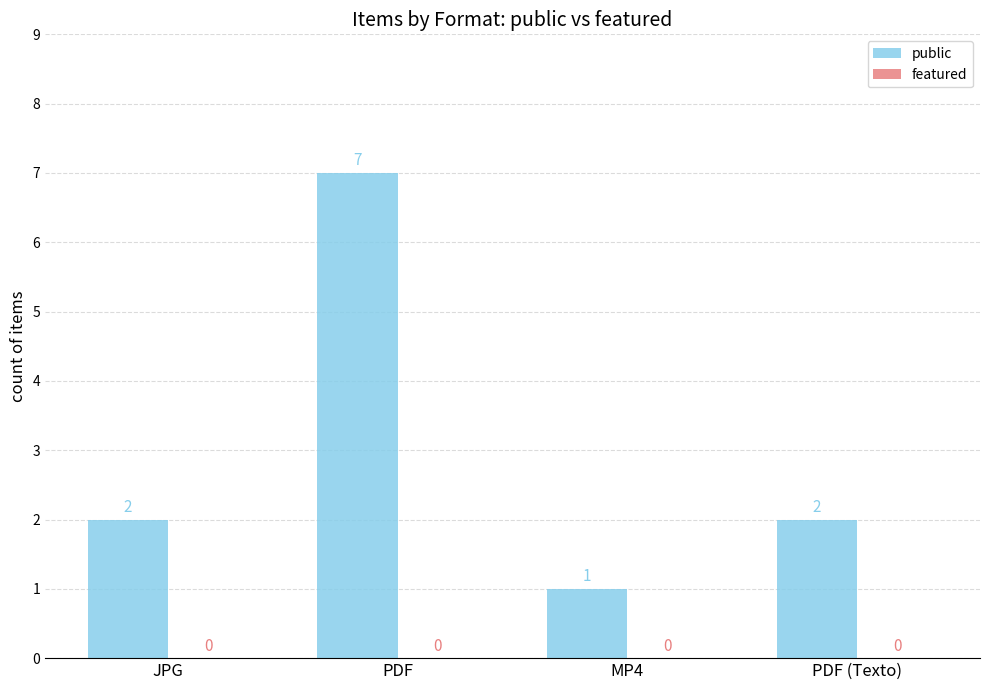

What is the maximum value shown in the chart?

7